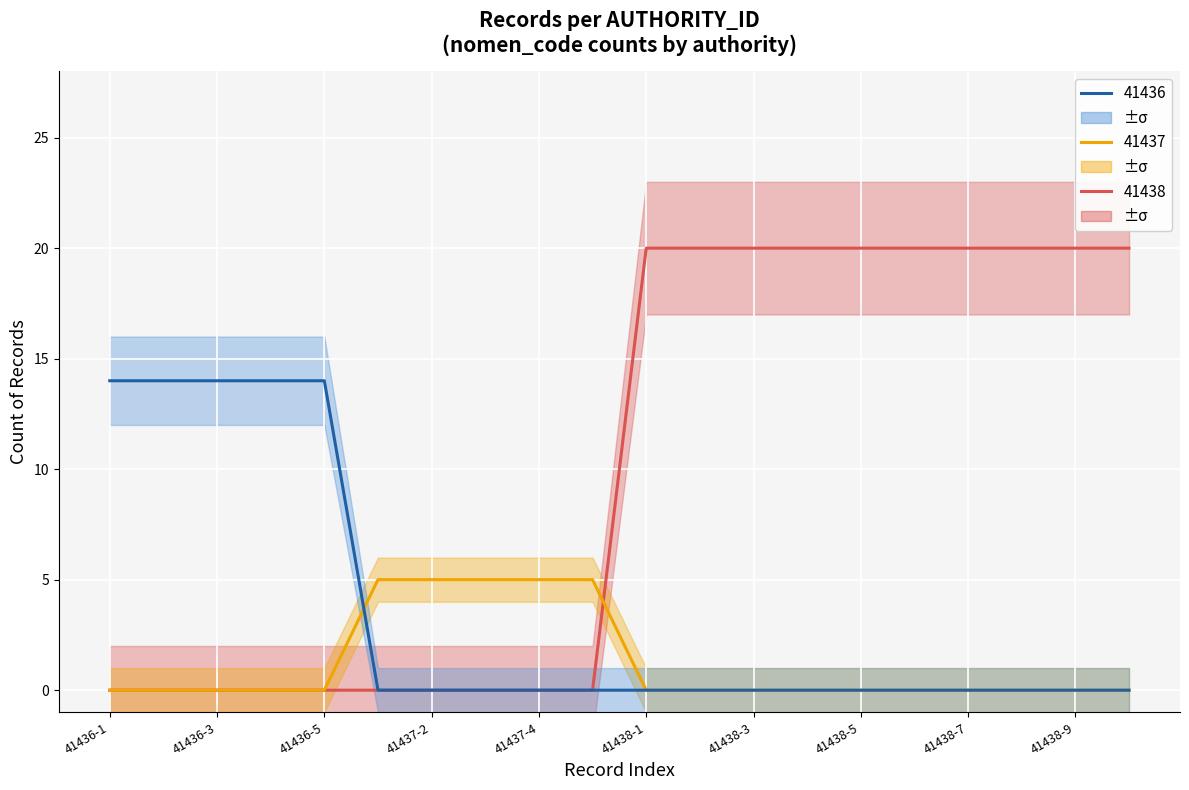

Rank the series by their average value, from lowest to highest.

41437, 41436, 41438